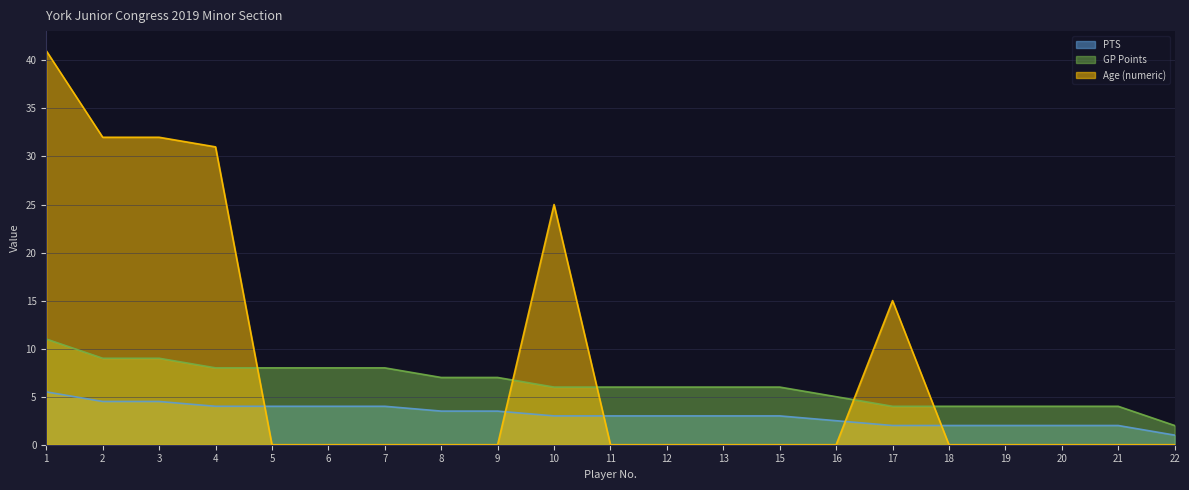

What value does the PTS series have at 6?

4.0